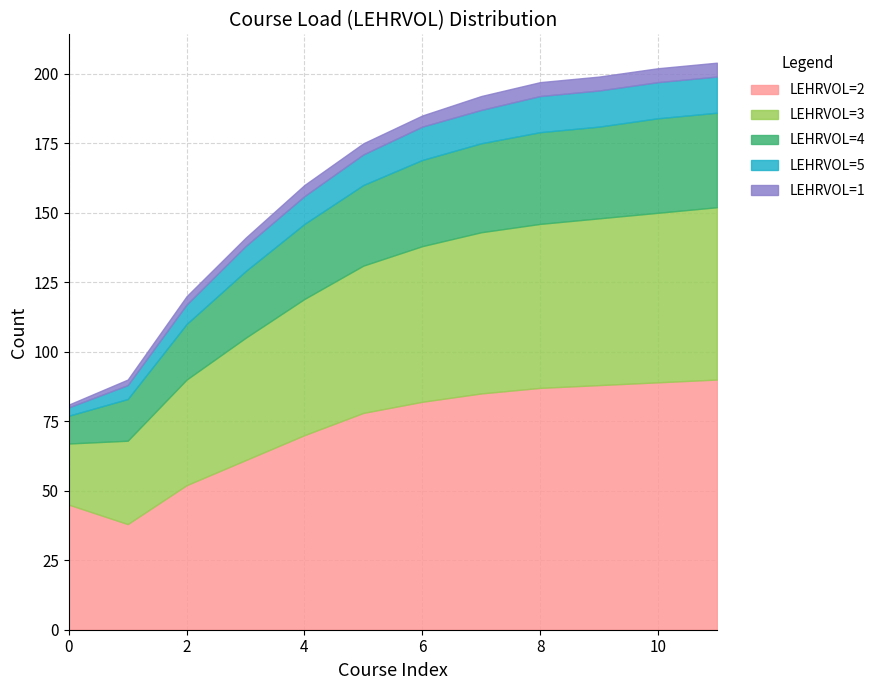

Reading left to right, transcribe all the data shown in this chart.

LEHRVOL=2: 0=45	1=38	2=52	3=61	4=70	5=78	6=82	7=85	8=87	9=88	10=89	11=90
LEHRVOL=3: 0=22	1=30	2=38	3=44	4=49	5=53	6=56	7=58	8=59	9=60	10=61	11=62
LEHRVOL=4: 0=10	1=15	2=20	3=24	4=27	5=29	6=31	7=32	8=33	9=33	10=34	11=34
LEHRVOL=5: 0=3	1=5	2=7	3=9	4=10	5=11	6=12	7=12	8=13	9=13	10=13	11=13
LEHRVOL=1: 0=1	1=2	2=3	3=3	4=4	5=4	6=4	7=5	8=5	9=5	10=5	11=5